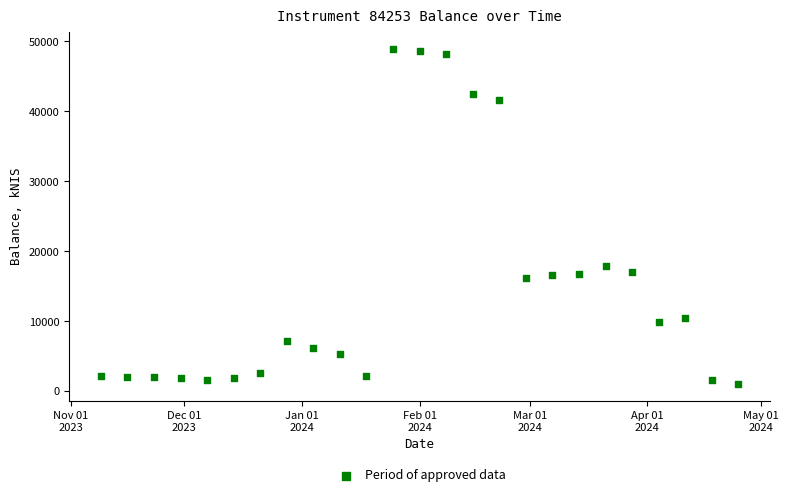

What Y value in the scatter plot is closest to 24990?

17856.1